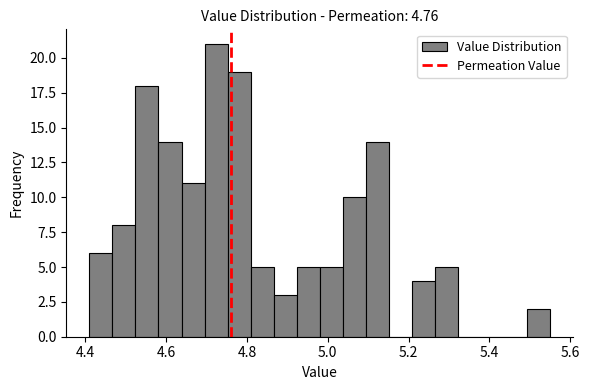

Around what value on the x-axis is the tallest bar? Give the approximate position of its centre, as read against the axis.

4.72